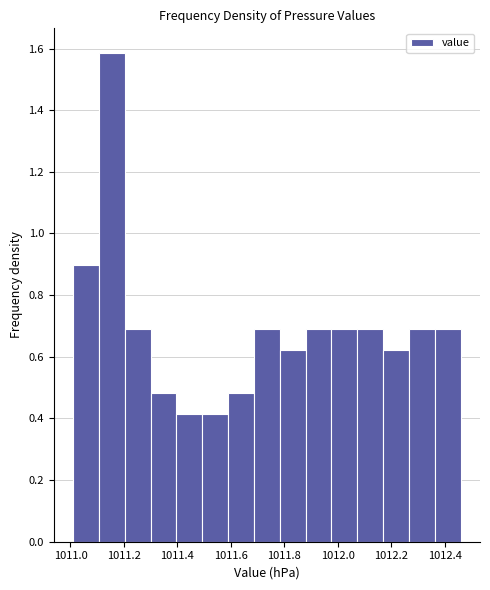

What is the height of the bar covering 1012.36 to 1012.46 on the x-axis? Neither the bar edges nor the heights are printed on the chart, so give them approximately, as read against the axes.

0.68